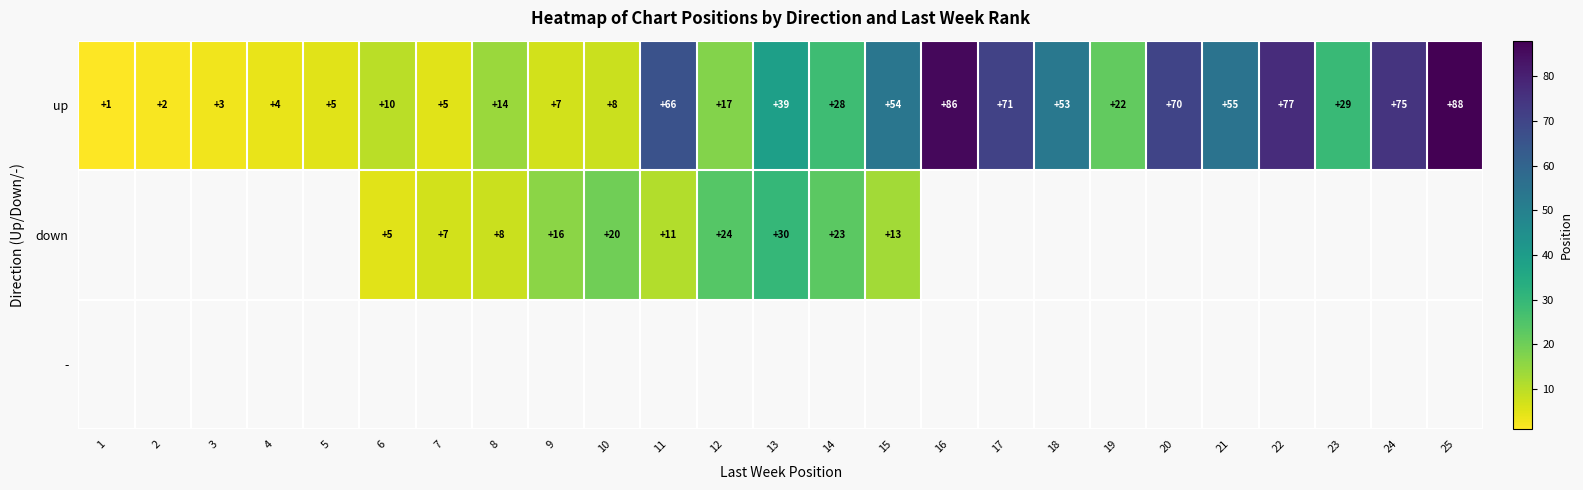

Which has a higher value, 14 or 4?

14